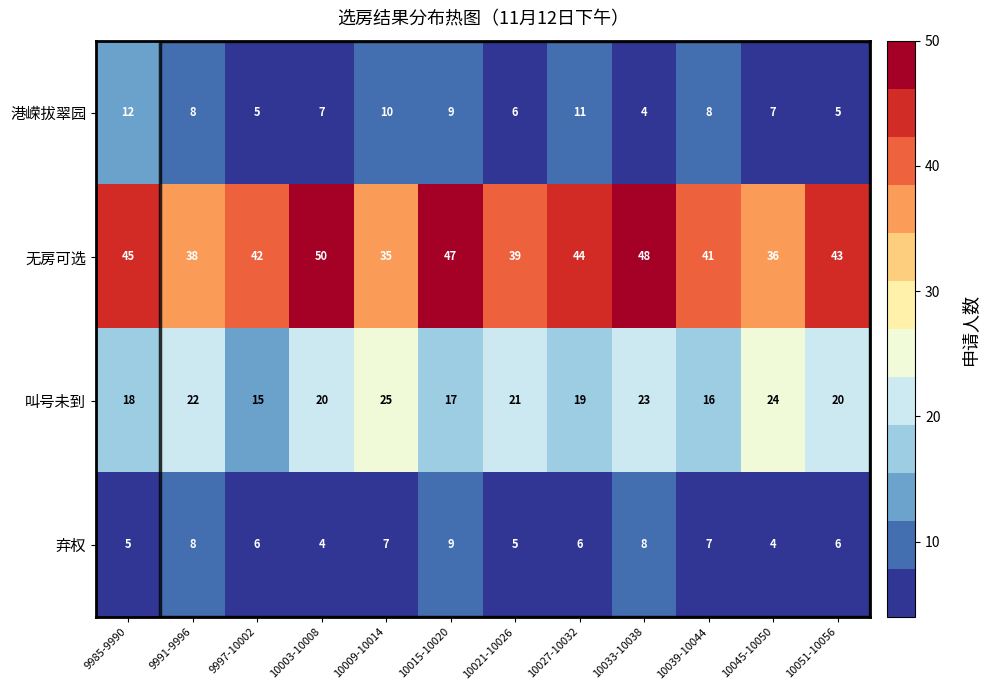

At which category is the sum across all series the highest?

10033-10038